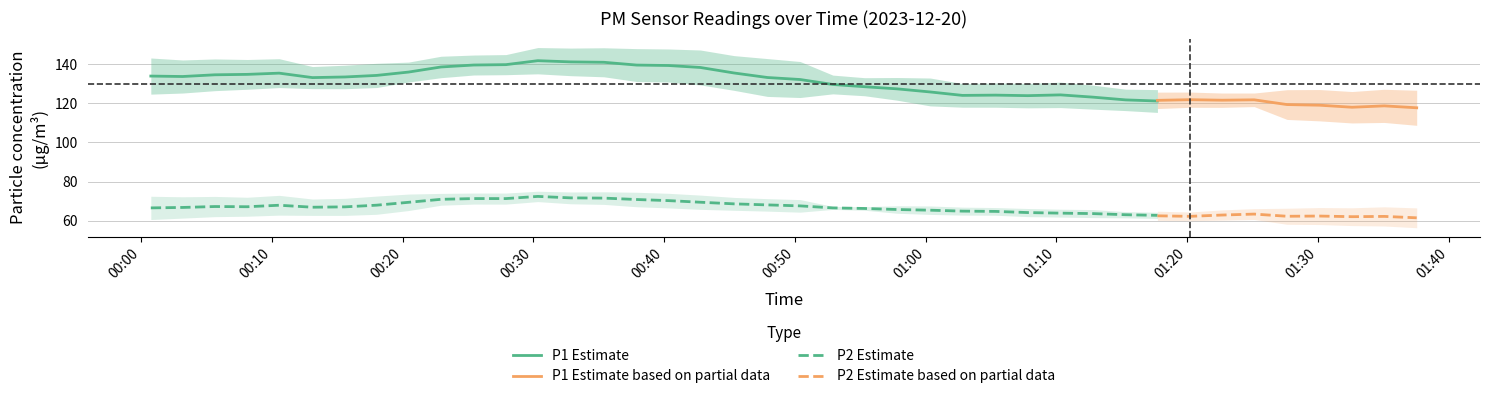

True or false: P2 Estimate and P1 Estimate intersect in this chart.

False